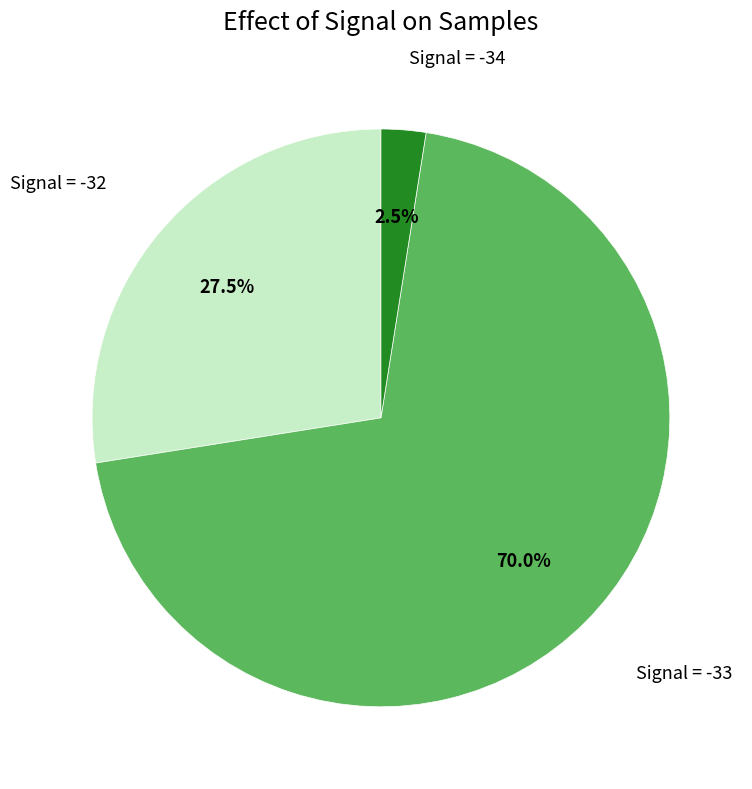

Which category has the biggest portion of the pie?

Signal = -33